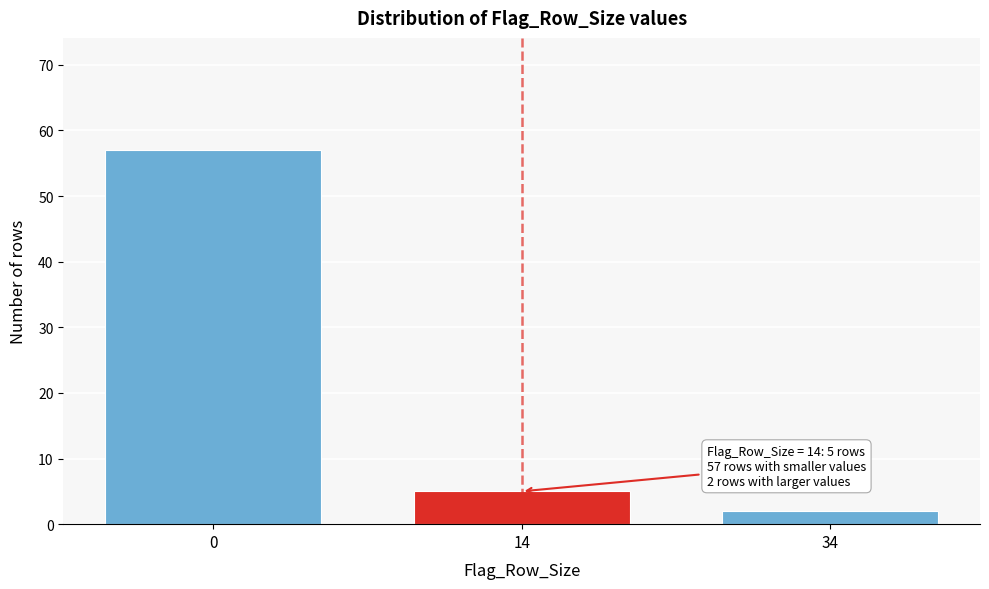

Reading right to left, what are all the values shown in this chart?

2	5	57